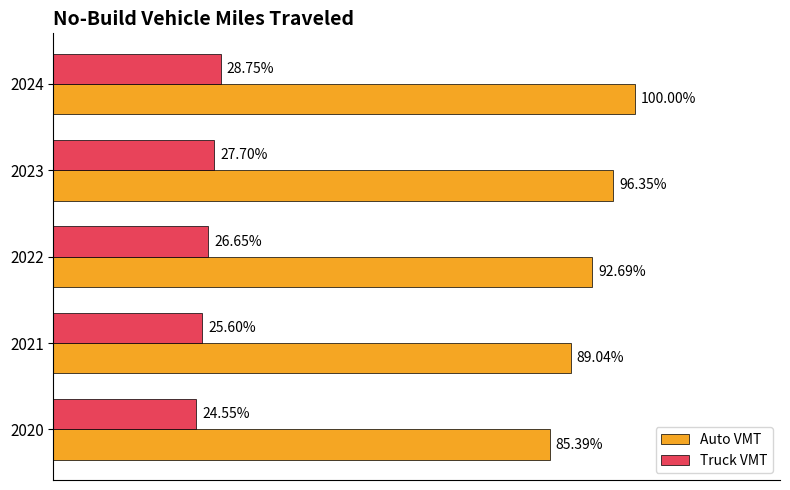

Which series has the largest total across all categories?

Auto VMT